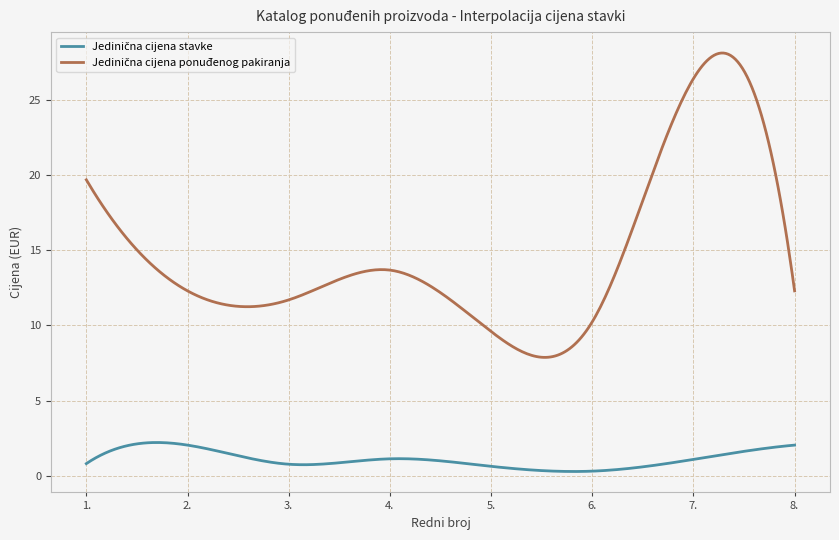

What is the smallest value displayed?

0.3